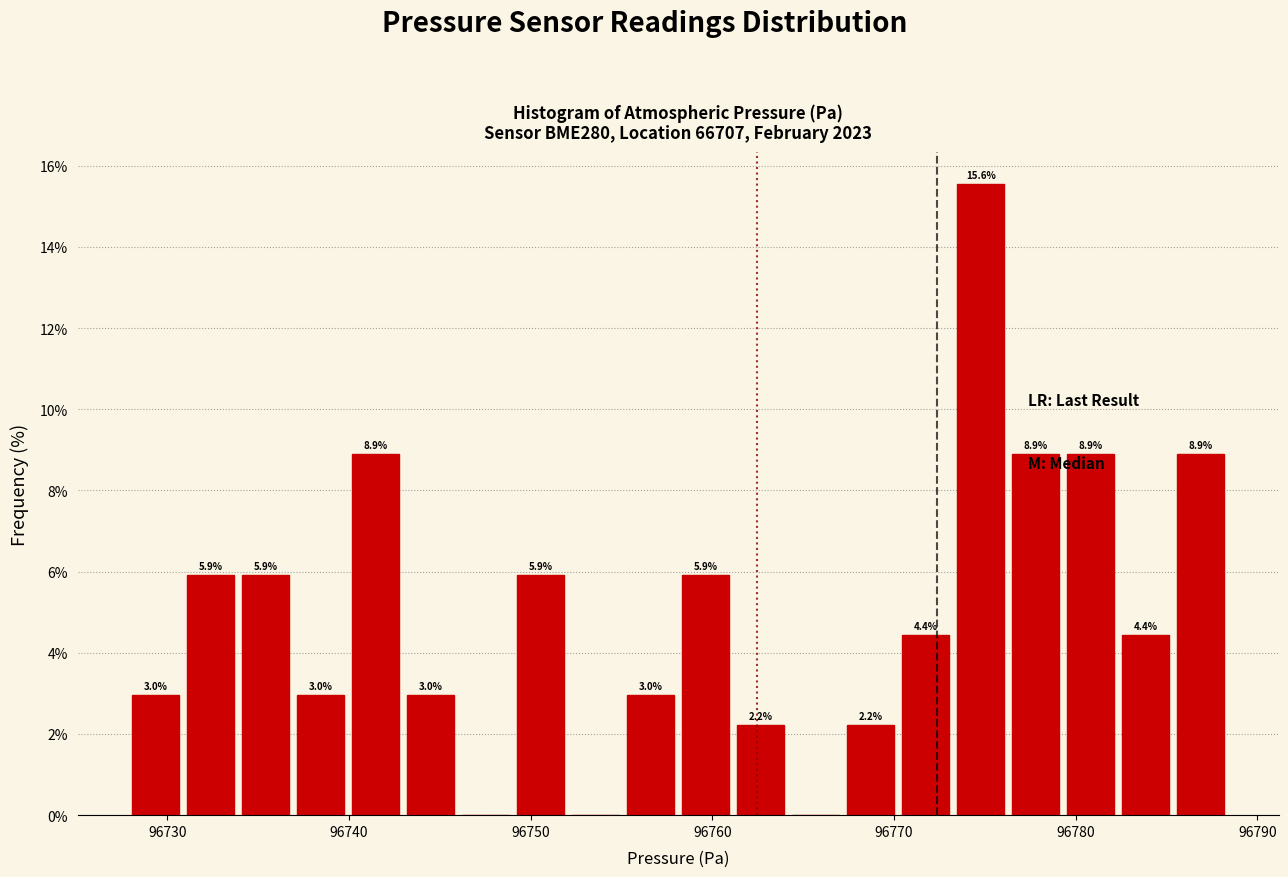

Around what value on the x-axis is the tallest bar? Give the approximate position of its centre, as read against the axis.

96775